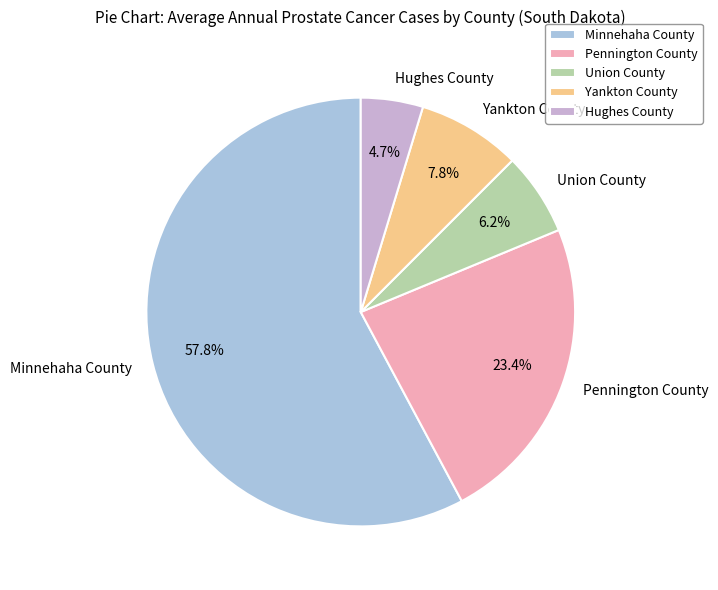

To the nearest percent, what is the combined percentage of Hughes County and Union County?

11%